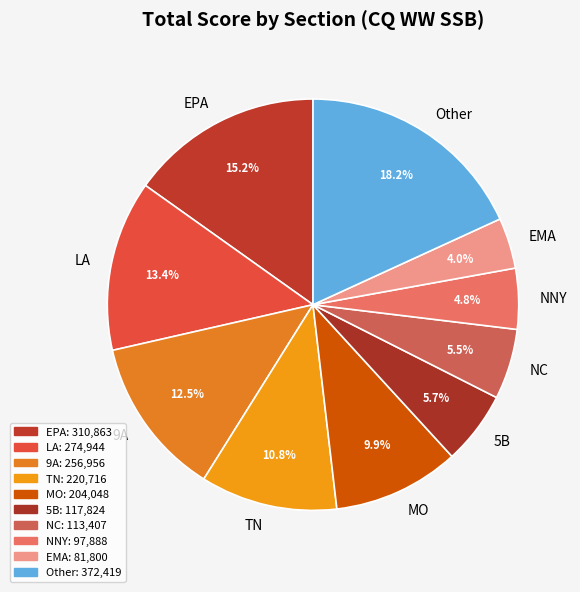

Approximately how many times larger is the value at EPA compared to EMA?

3.8